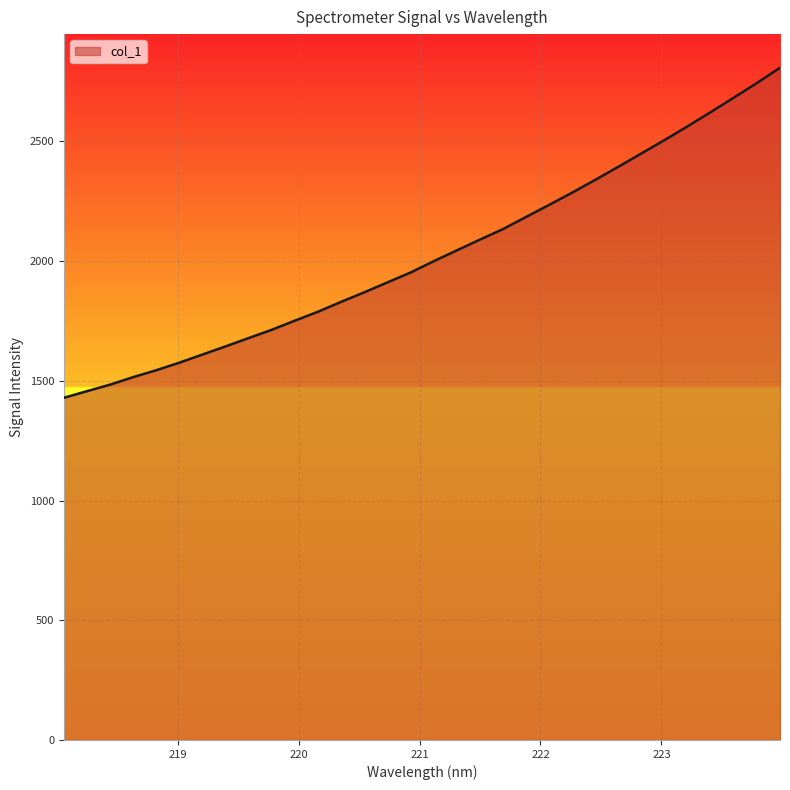

What is the minimum value shown in the chart?

1429.0